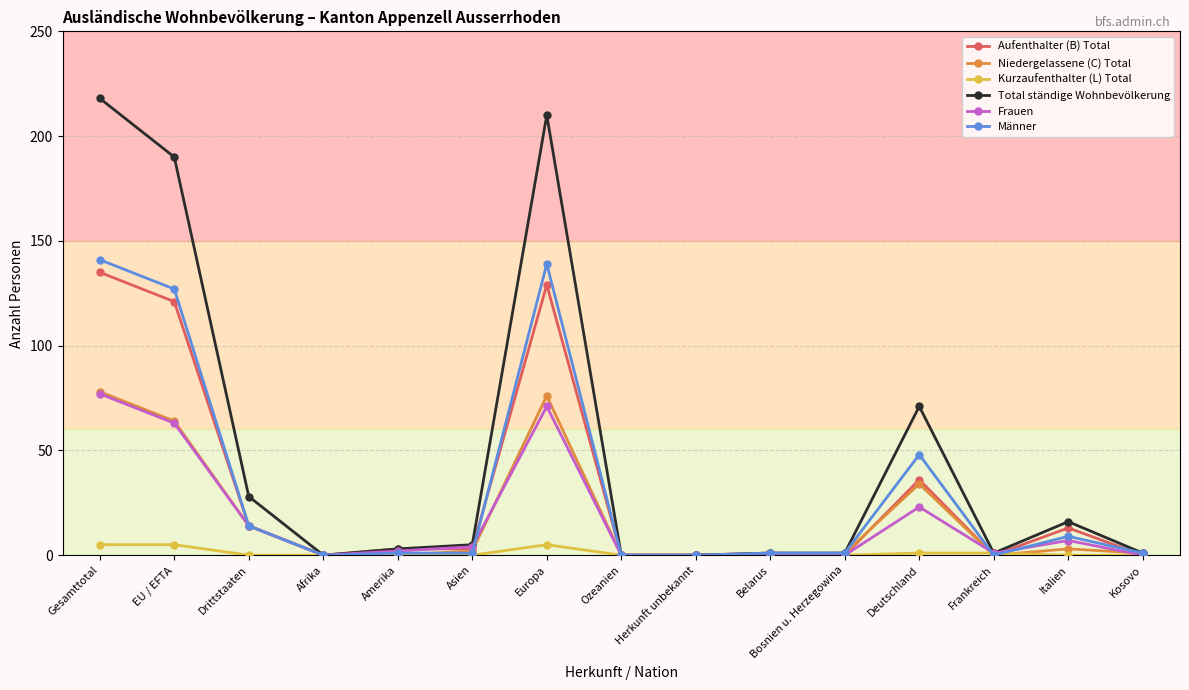

Does the chart display data point markers on the line(s)?

Yes